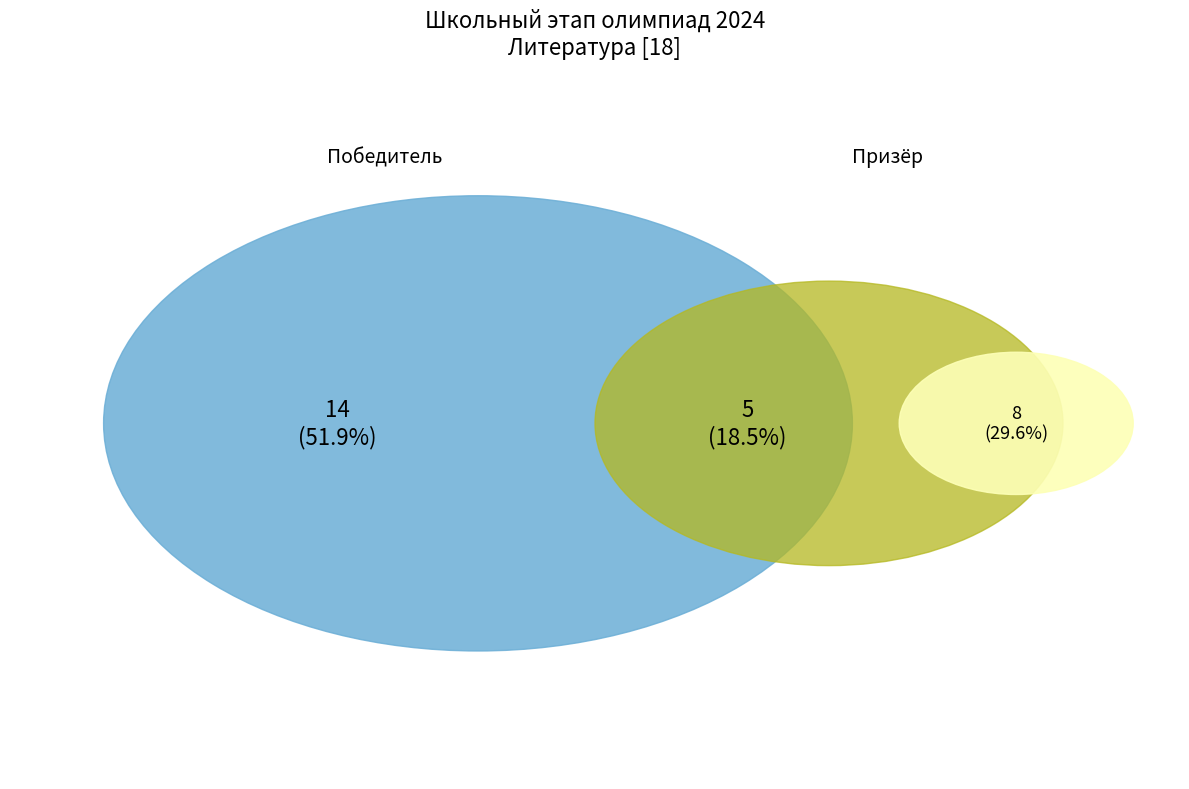

Is the sum of Победитель and Призёр greater than half?

Yes